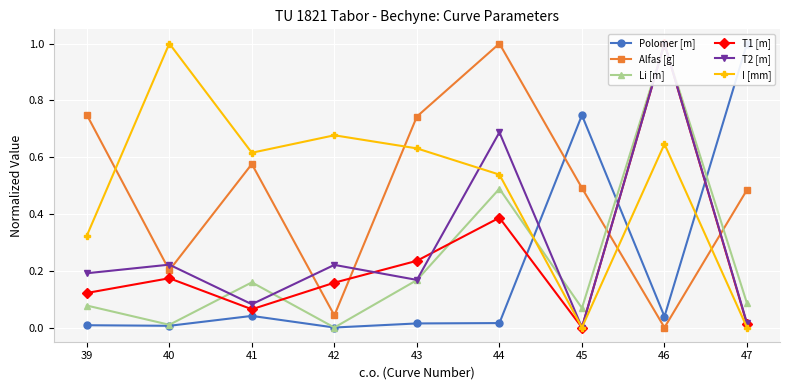

What is the value of the T2 [m] point at the 4th from the left?

0.2